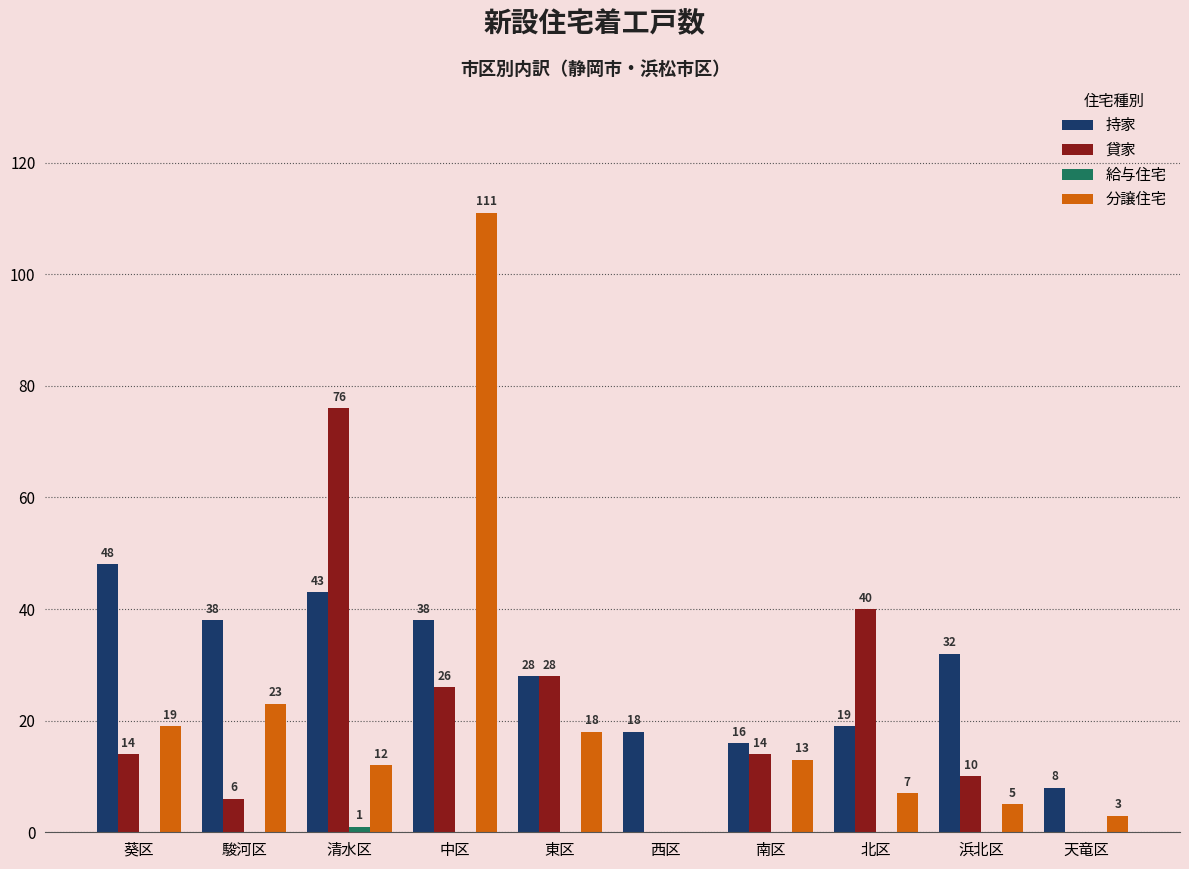

Between 中区 and 西区, which series saw the biggest shift?

分譲住宅